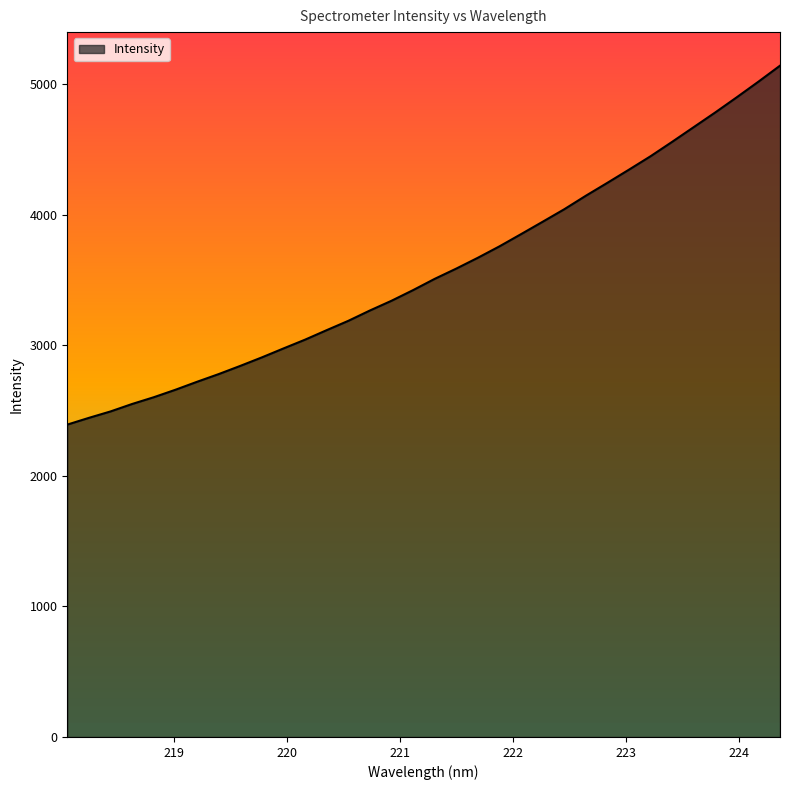

What is the maximum value shown in the chart?

5141.9